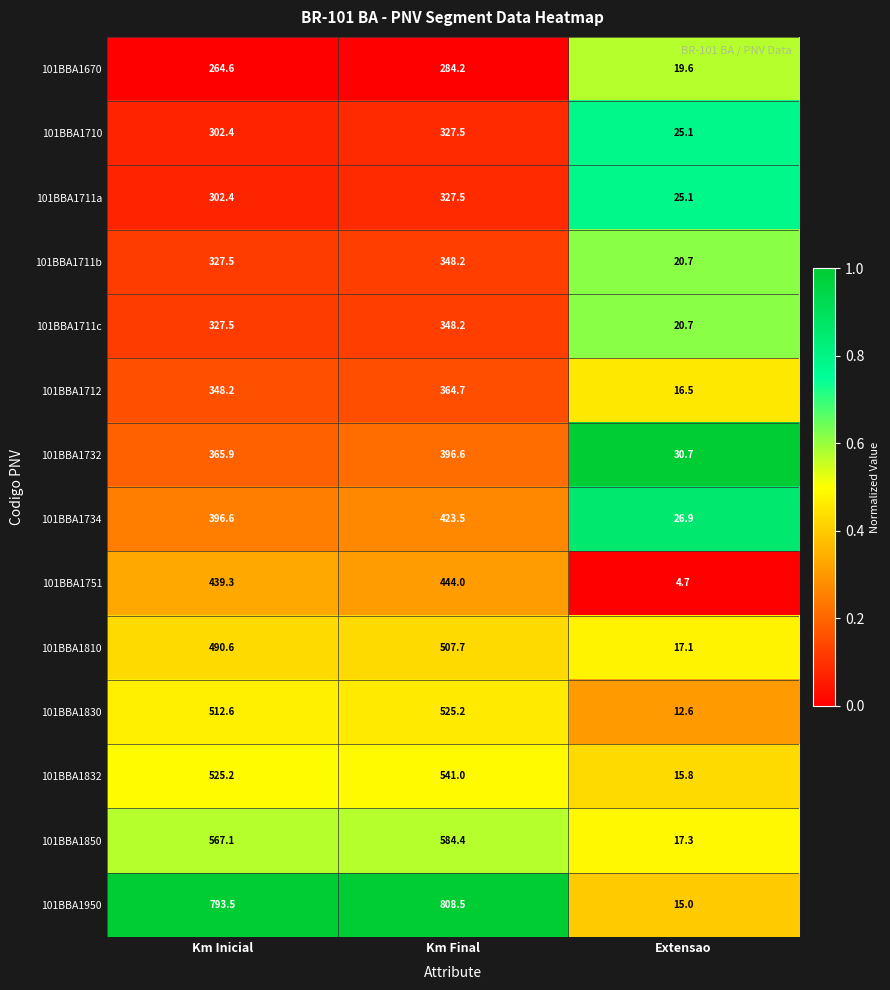

What is the spread (max minus min) of values at Extensao?

26.0